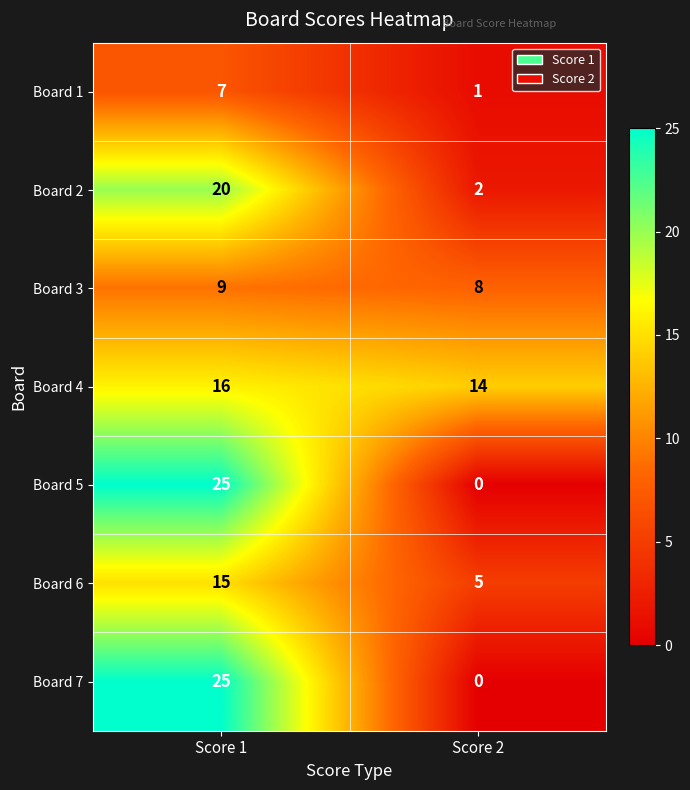

What is the maximum value shown in the chart?

25